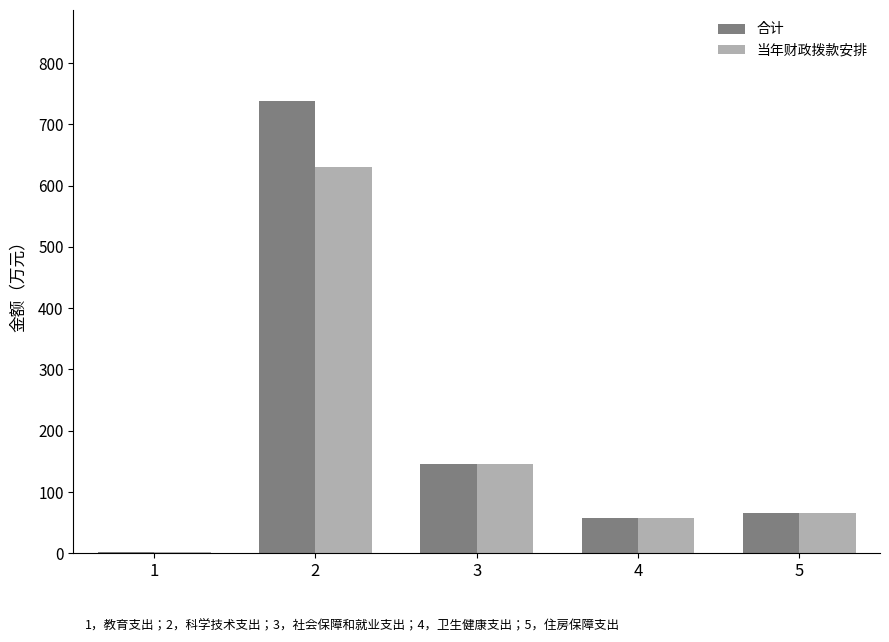

Which series has the largest total across all categories?

合计